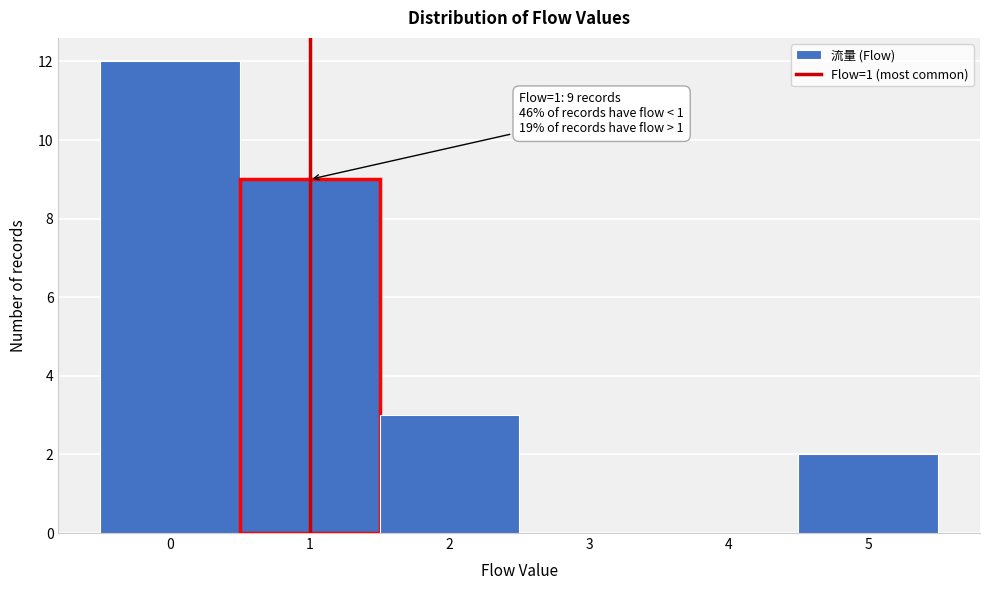

Which range on the x-axis has the tallest bar?

-0.5 to 0.5